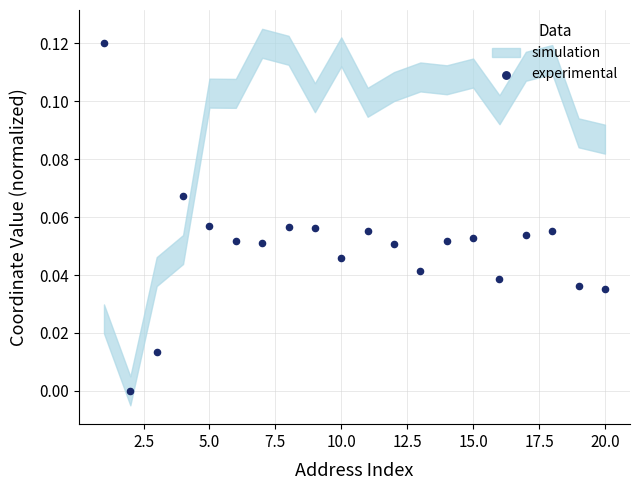

What is the range of X values (max minus min)?

19.0